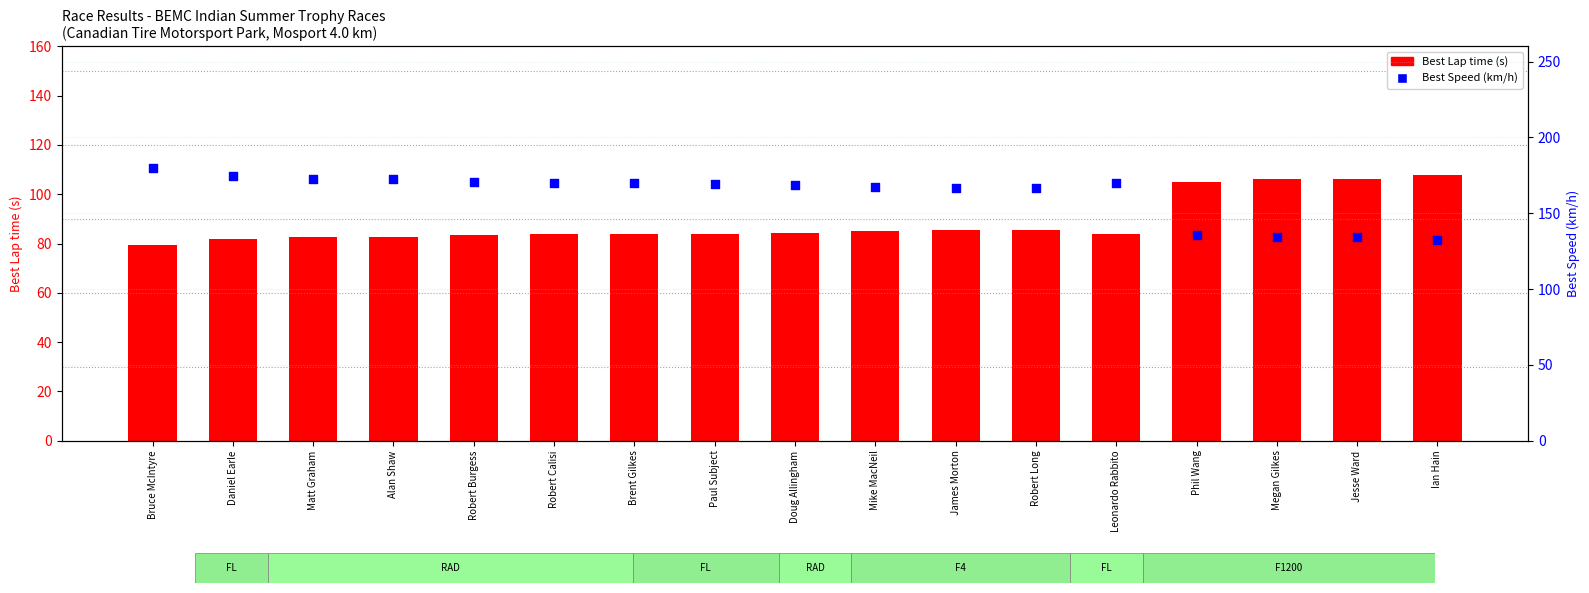

Which series has the widest spread of Y values?

Best Speed (km/h)